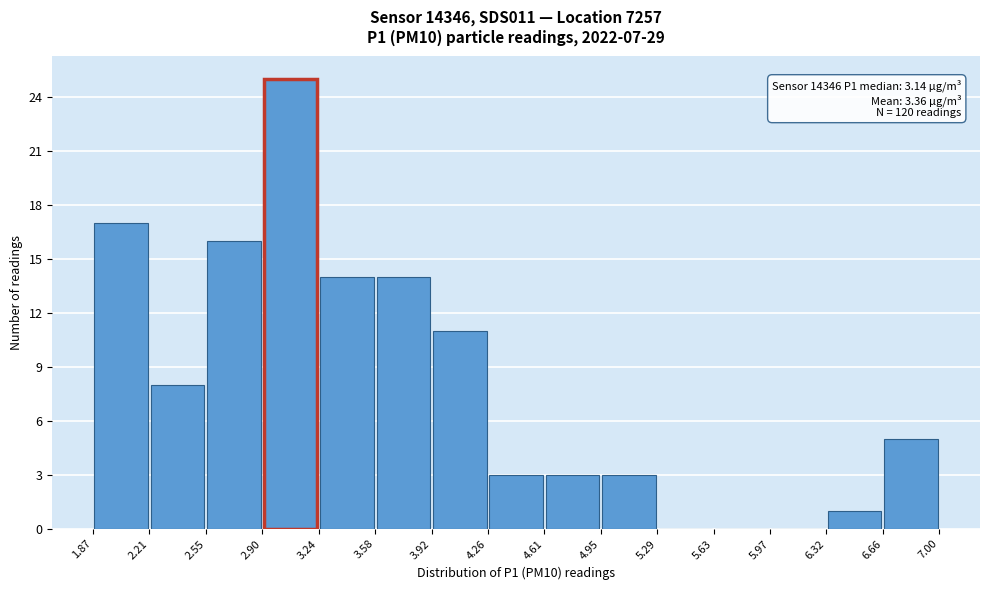

Which range on the x-axis has the tallest bar?

2.90 to 3.24